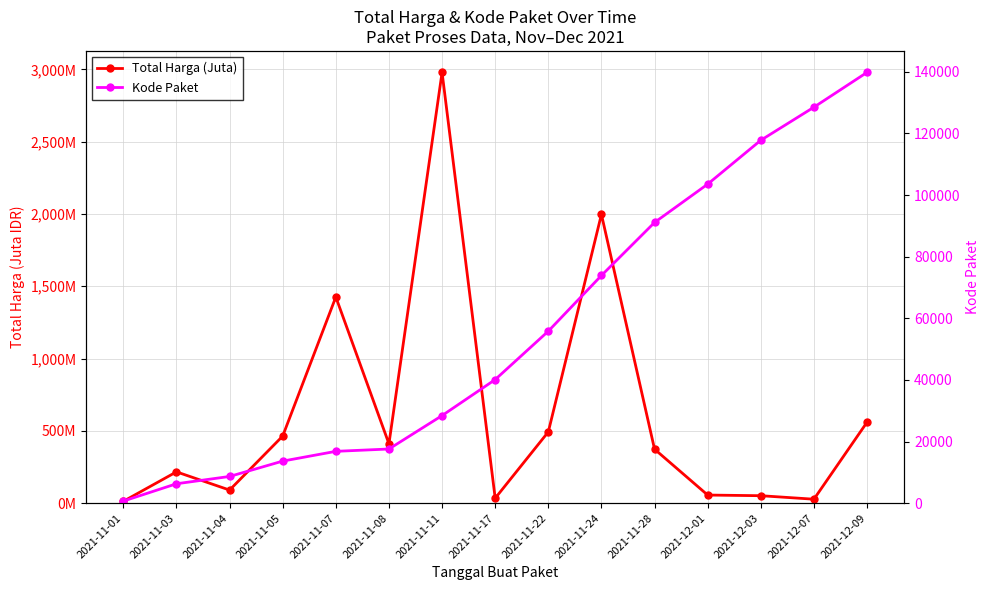

What is the sum of all Kode Paket values?

842713.0